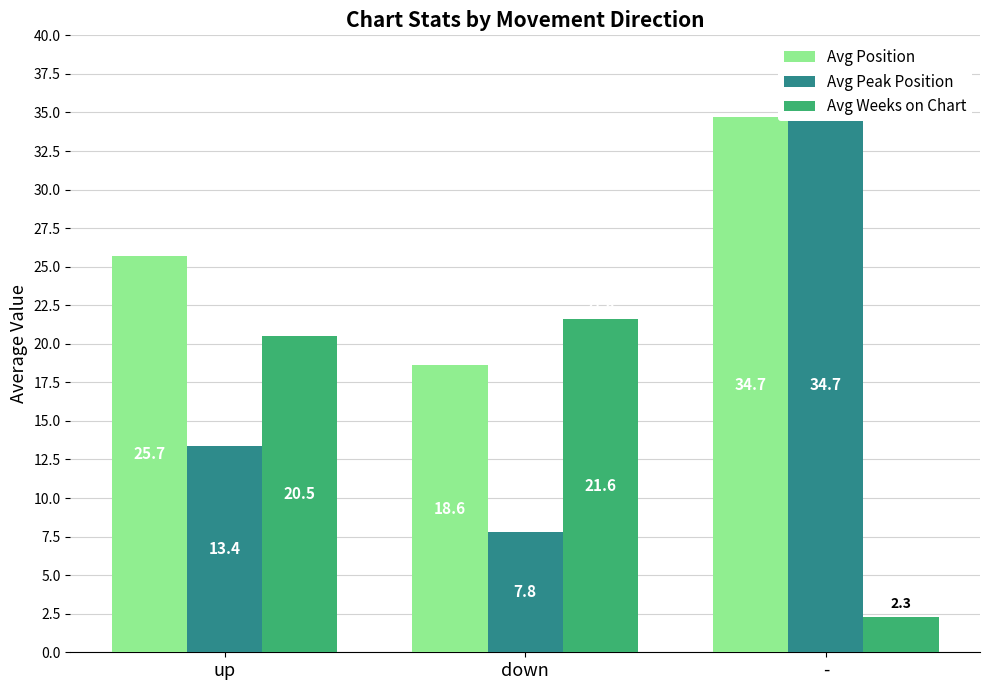

Rank the series by their maximum value, from lowest to highest.

Avg Weeks on Chart, Avg Position, Avg Peak Position